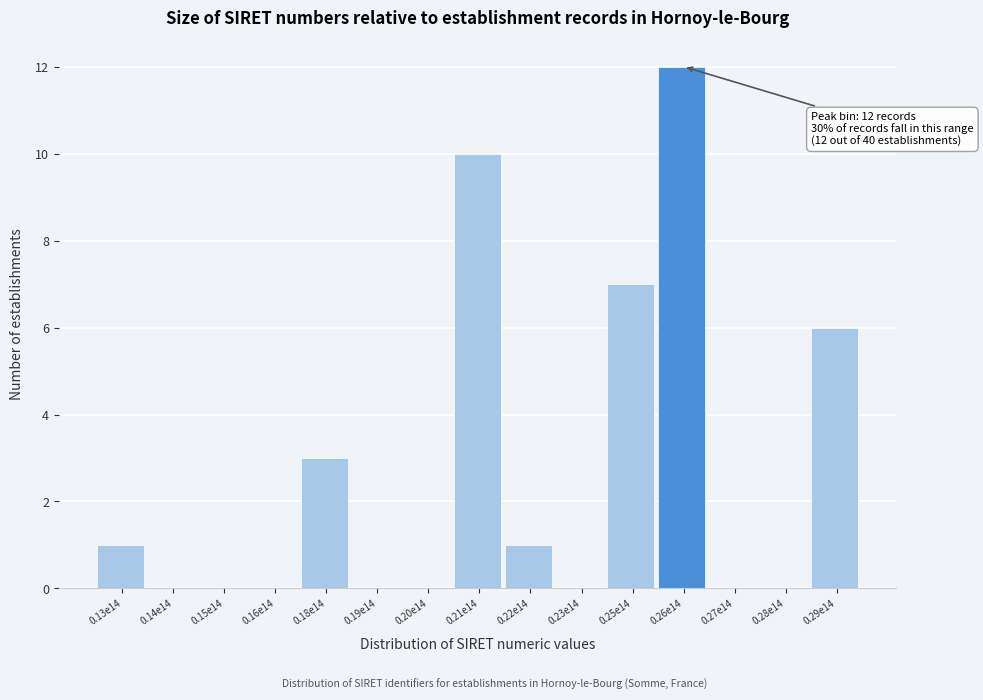

Reading left to right, list all the values displayed in this chart.

0.13e14=1	0.14e14=0	0.15e14=0	0.16e14=0	0.18e14=3	0.19e14=0	0.20e14=0	0.21e14=10	0.22e14=1	0.23e14=0	0.25e14=7	0.26e14=12	0.27e14=0	0.28e14=0	0.29e14=6